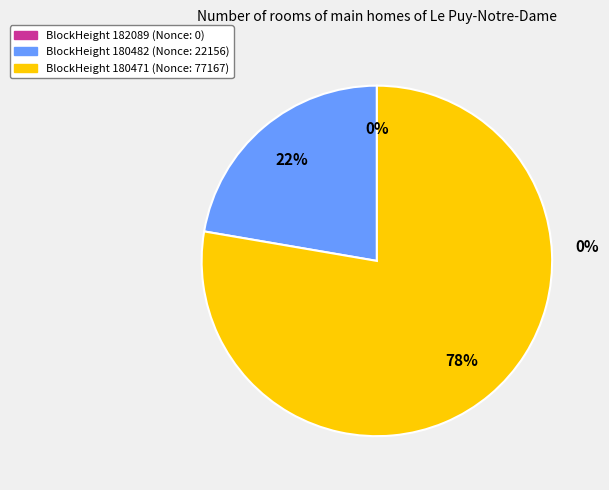

Which category has the biggest portion of the pie?

180471